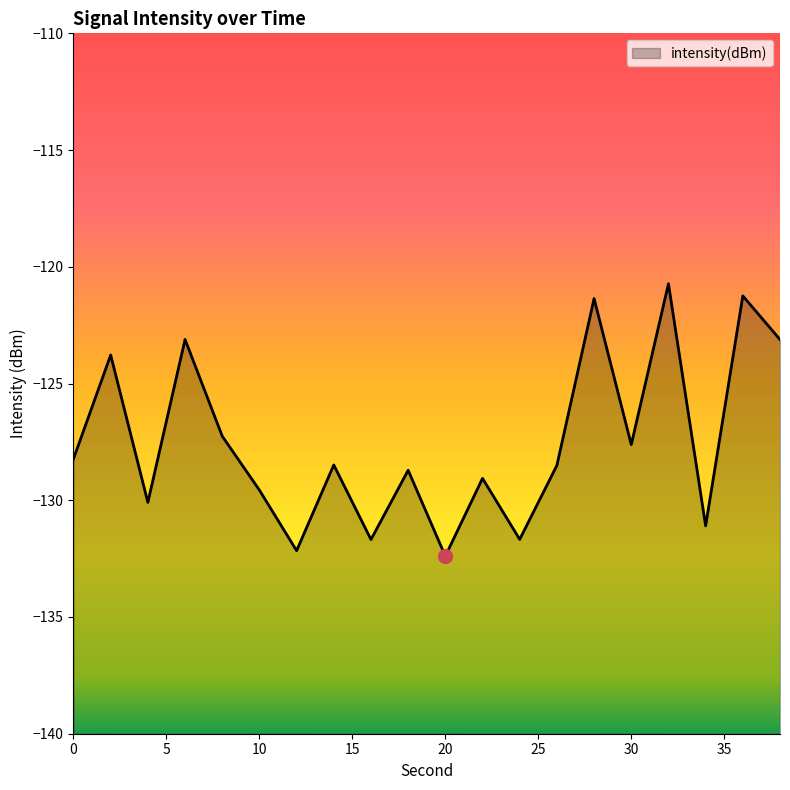

Between 18 and 20, which is larger?

18